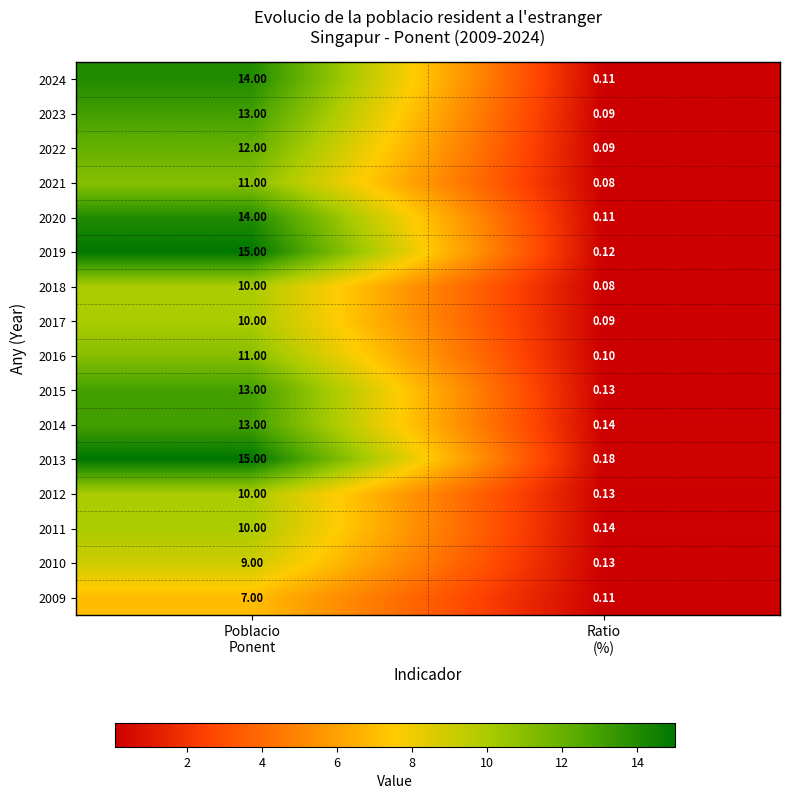

What is the difference between the highest and lowest values at Ratio
(%)?

0.1